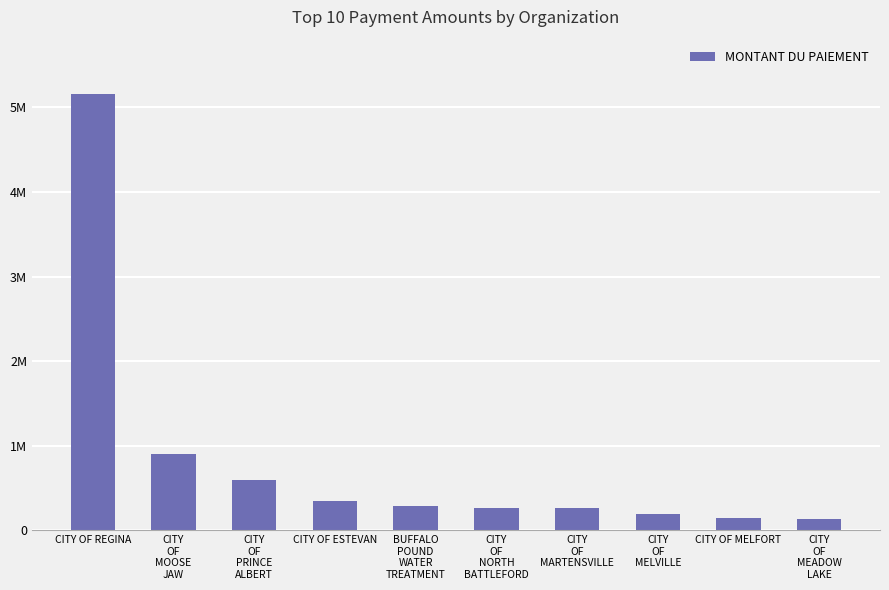

List the labels in order of value, largest first.

CITY OF REGINA, CITY
OF
MOOSE
JAW, CITY
OF
PRINCE
ALBERT, CITY OF ESTEVAN, BUFFALO
POUND
WATER
TREATMENT, CITY
OF
NORTH
BATTLEFORD, CITY
OF
MARTENSVILLE, CITY
OF
MELVILLE, CITY OF MELFORT, CITY
OF
MEADOW
LAKE